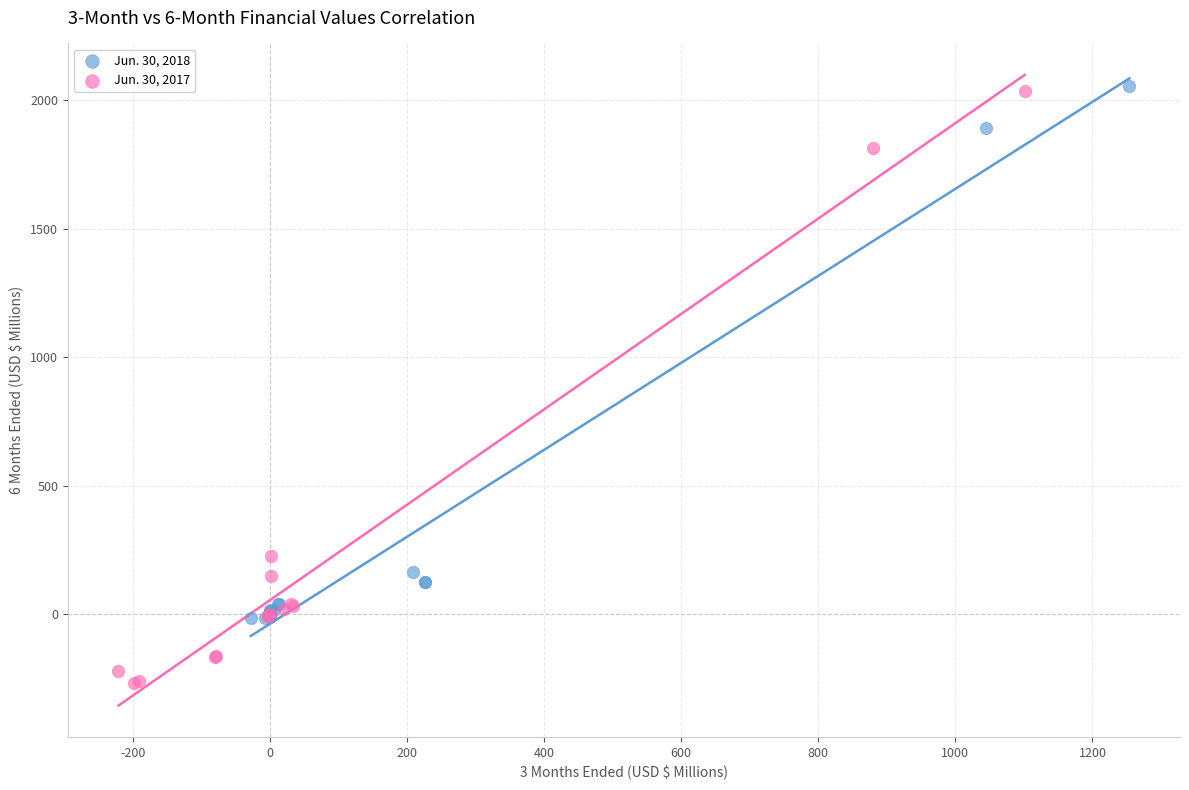

Which series has the widest spread of Y values?

Jun. 30, 2017